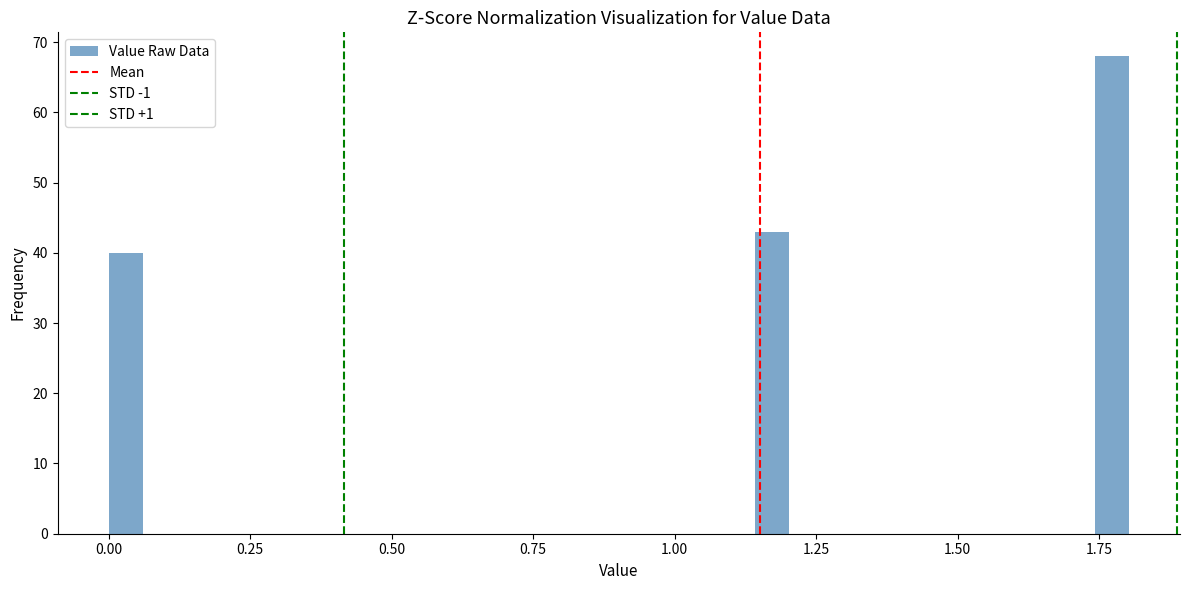

Read against the x-axis, roughly where is the centre of the tallest bar?

1.75